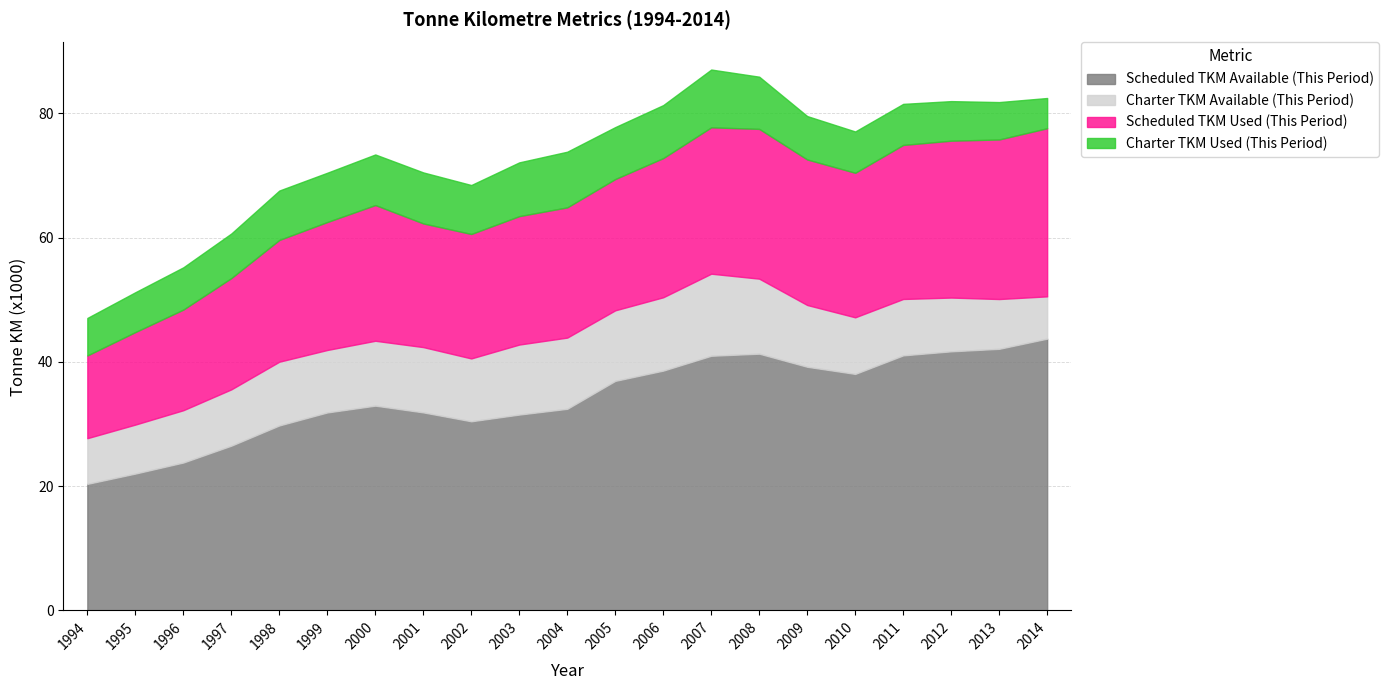

True or false: Scheduled TKM Available (This Period) and Charter TKM Used (This Period) intersect in this chart.

False